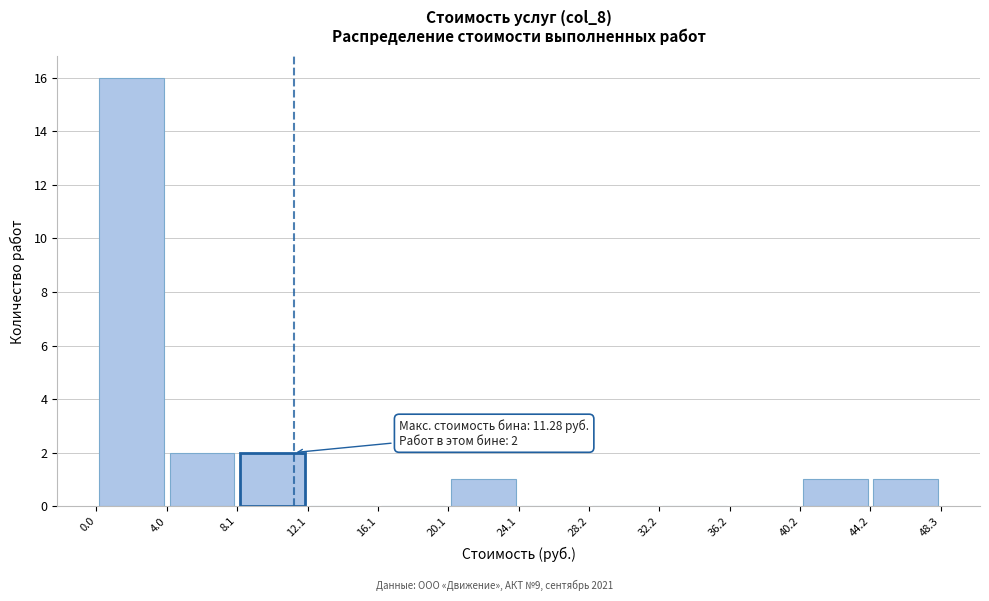

Which range on the x-axis has the tallest bar?

0.0 to 4.0